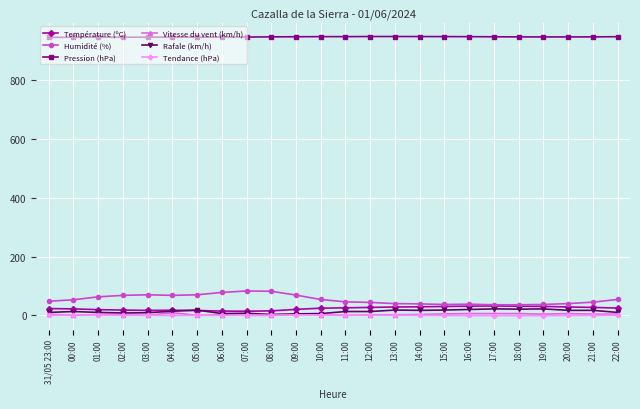

Which series has the widest spread of values?

Humidité (%)